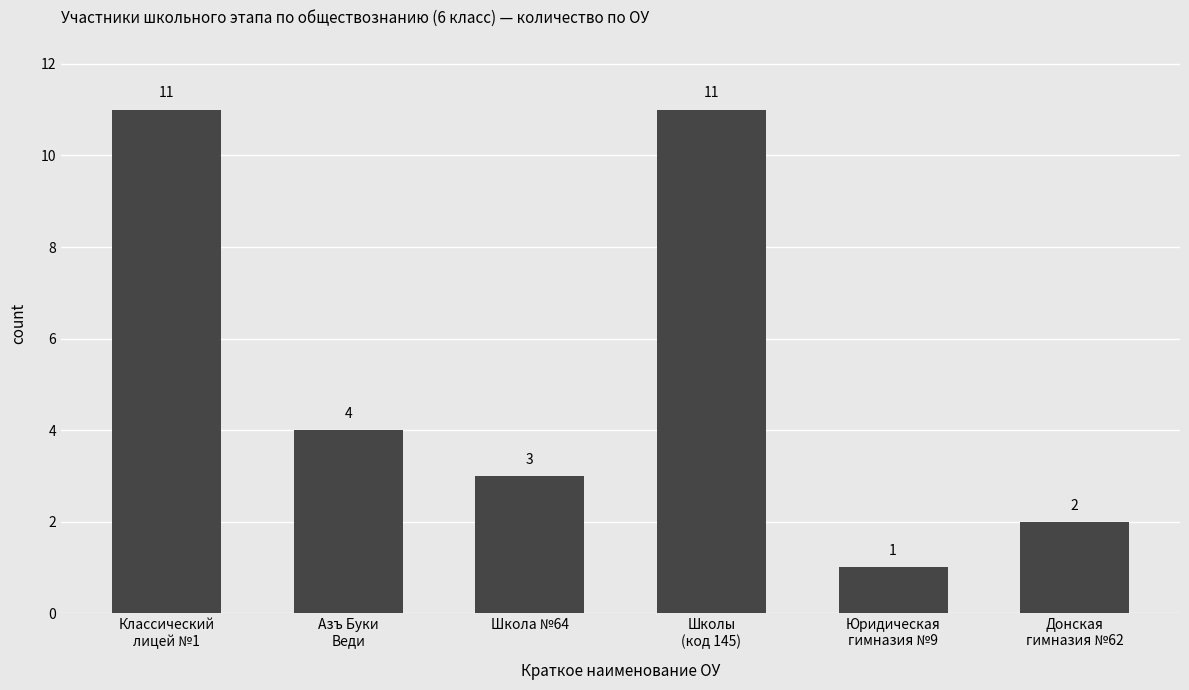

Which label corresponds to the smallest value in the chart?

Юридическая
гимназия №9